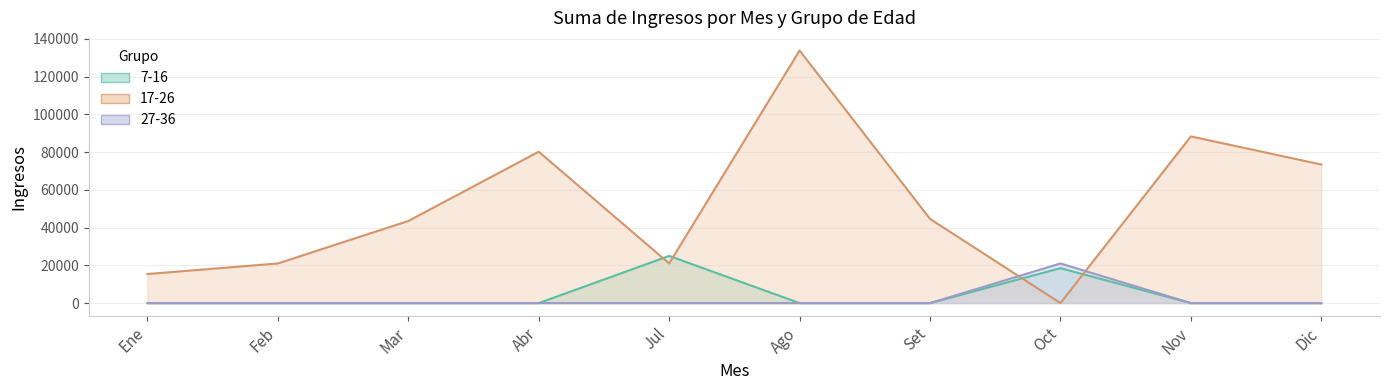

After their last crossing, which series has the higher values: 17-26 or 27-36?

17-26